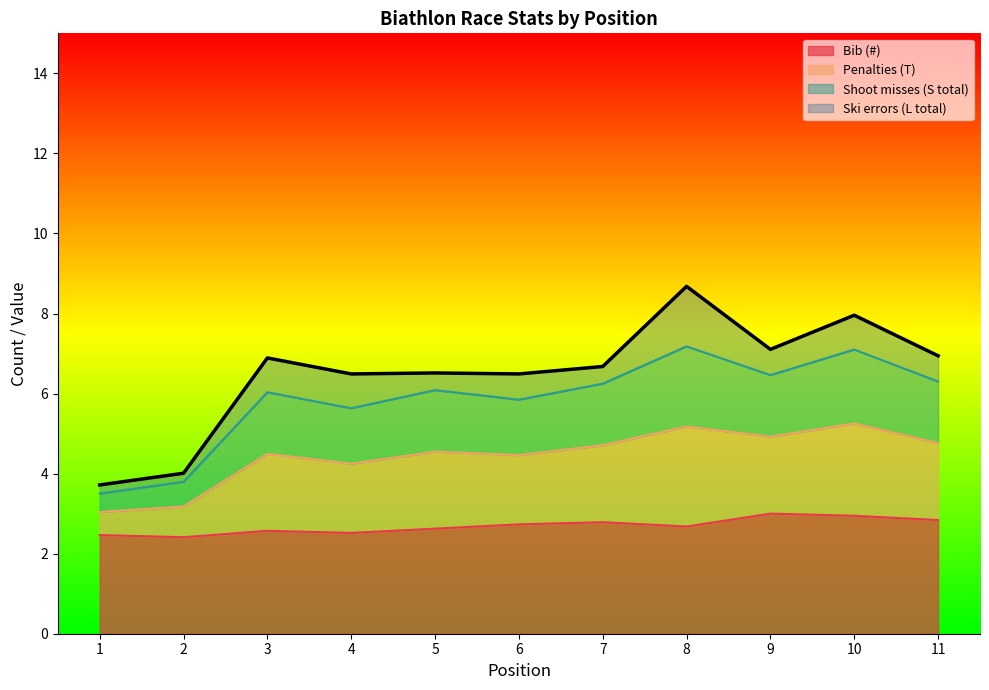

True or false: Penalties (T) has a value of 3.0 at 4.

False